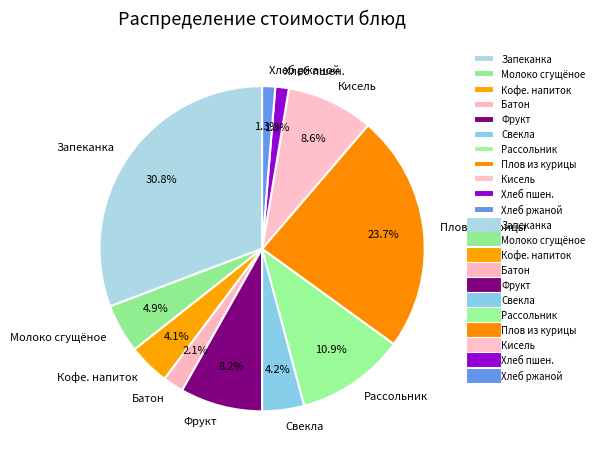

What is the total percentage of Батон and Кофе. напиток?

6.2%